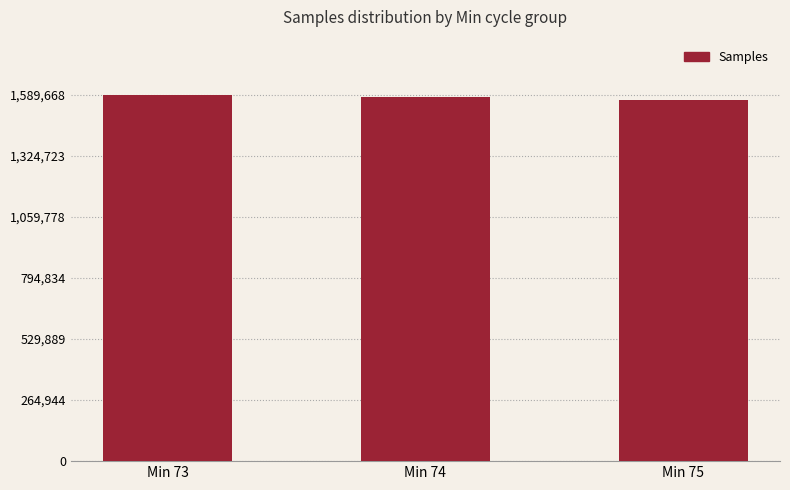

How many values are below 1578847?

1